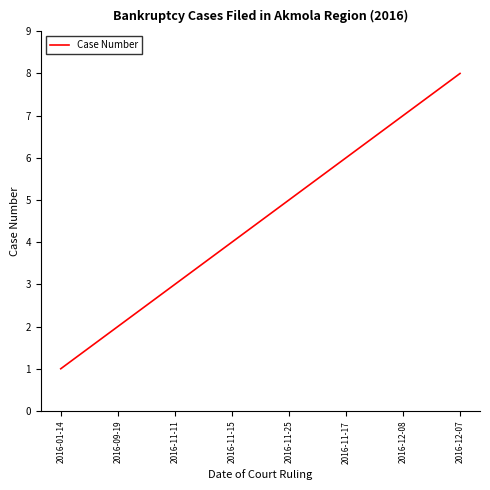

Which label corresponds to the largest value in the chart?

2016-12-07